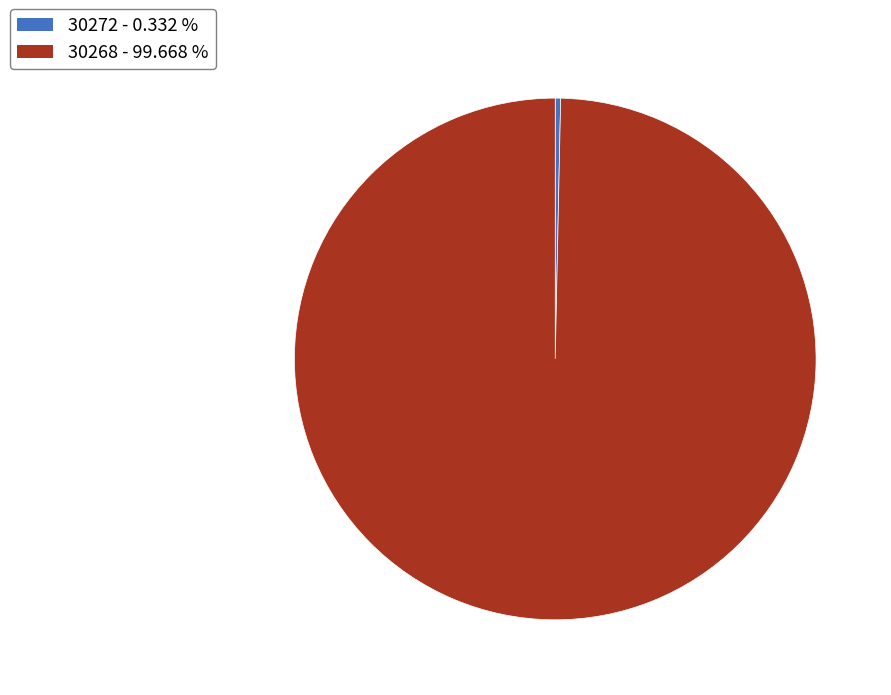

Is 30272 the majority of the pie?

No